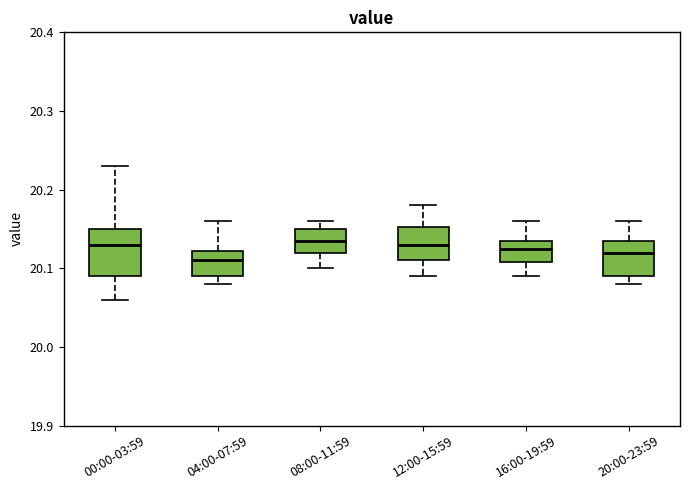

Where does the upper whisker of the box for 12:00-15:59 end on the y-axis? The values are not printed on the chart, so give them approximately, as read against the axis.

20.18